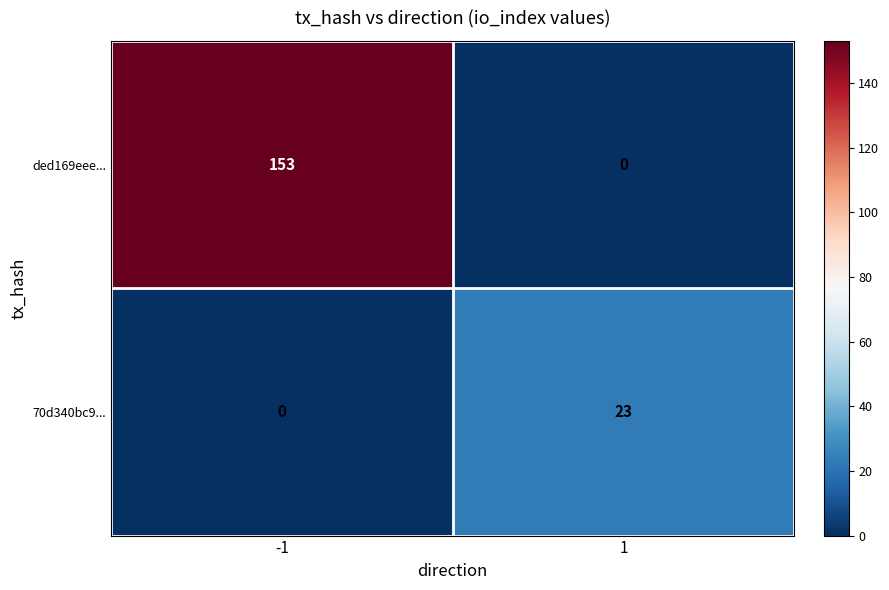

Which series has the largest total across all categories?

ded169eee...